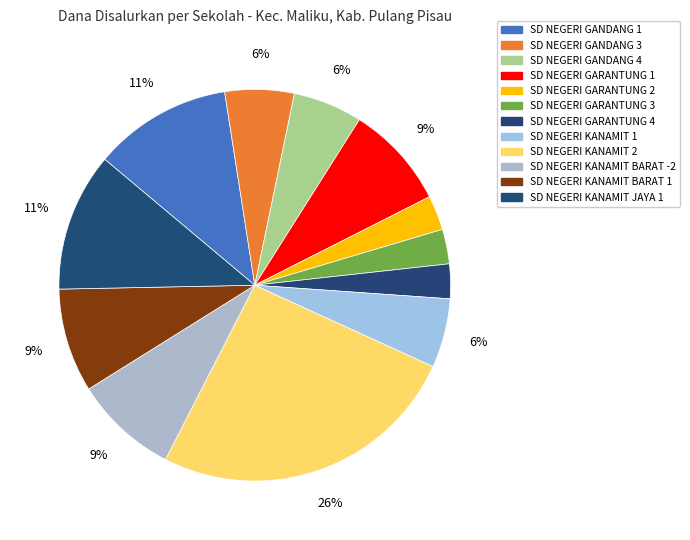

How many segments does this pie chart have?

12